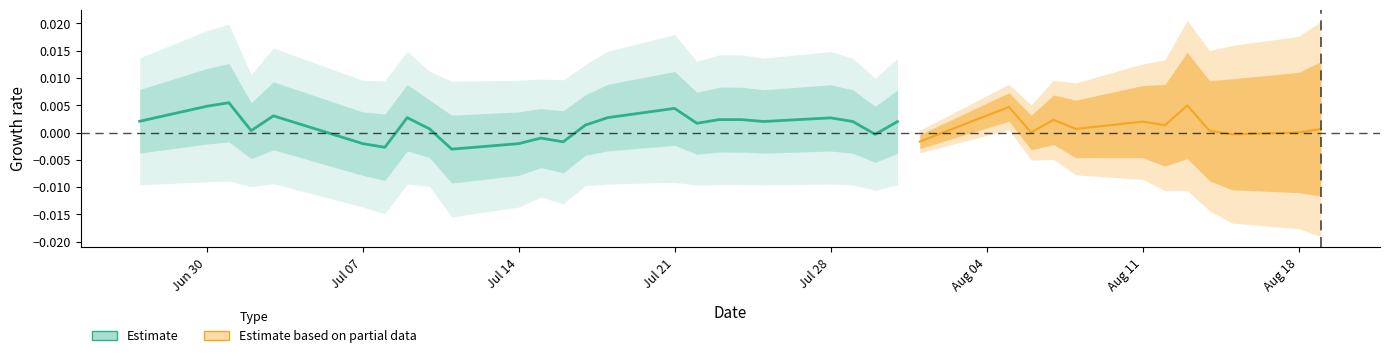

What is the label of the 29th point from the left?

28